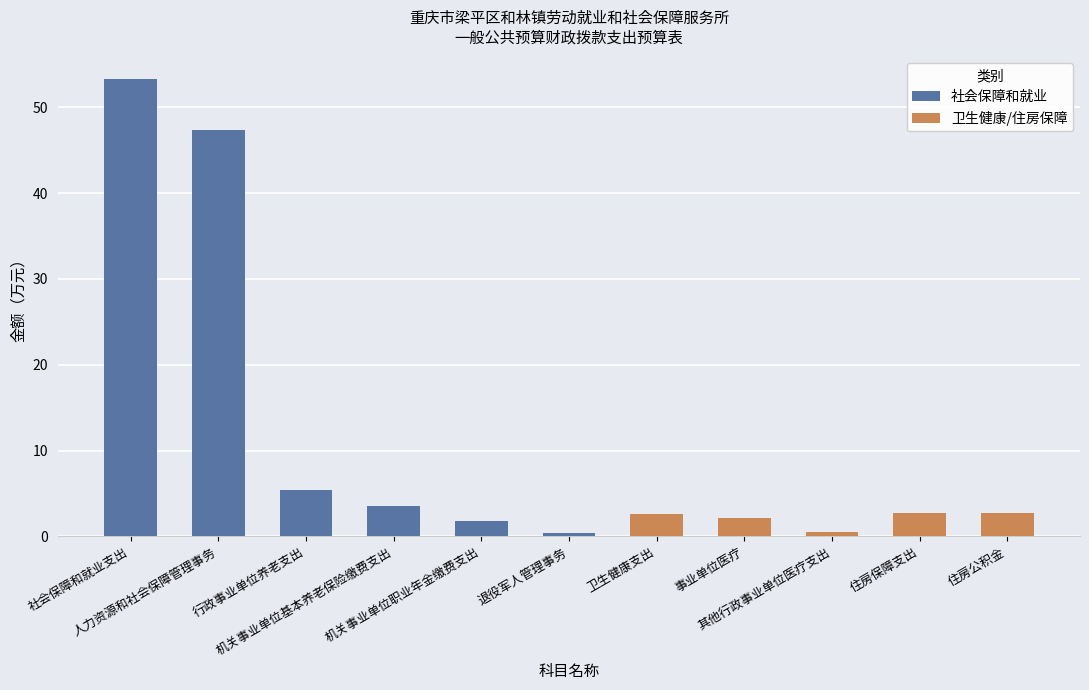

List the labels in order of value, largest first.

社会保障和就业支出, 人力资源和社会保障管理事务, 行政事业单位养老支出, 机关事业单位基本养老保险缴费支出, 住房保障支出, 住房公积金, 卫生健康支出, 事业单位医疗, 机关事业单位职业年金缴费支出, 其他行政事业单位医疗支出, 退役军人管理事务